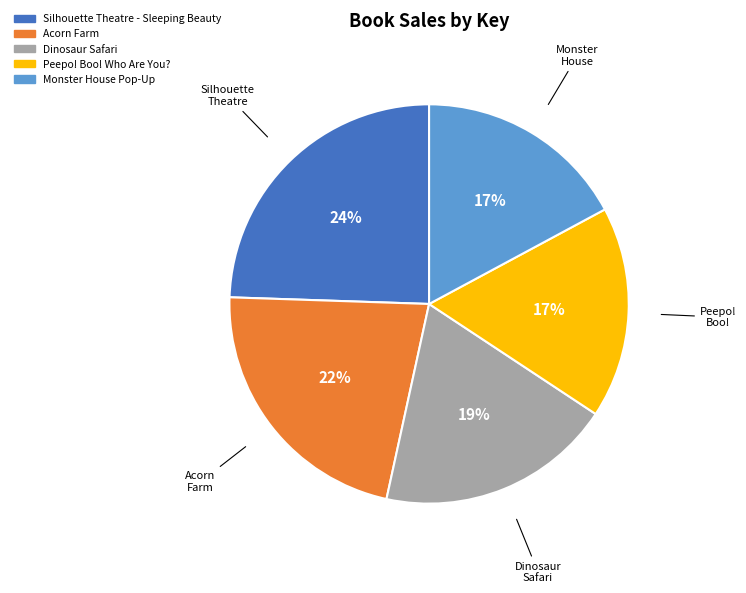

Does any single category account for the majority?

No